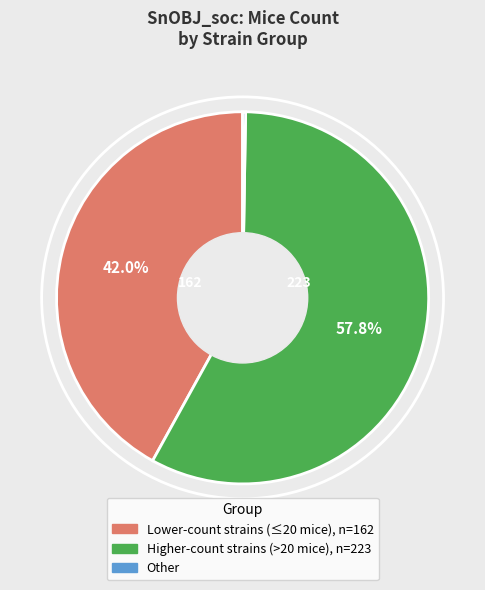

Is there any slice that represents more than half of the pie?

Yes